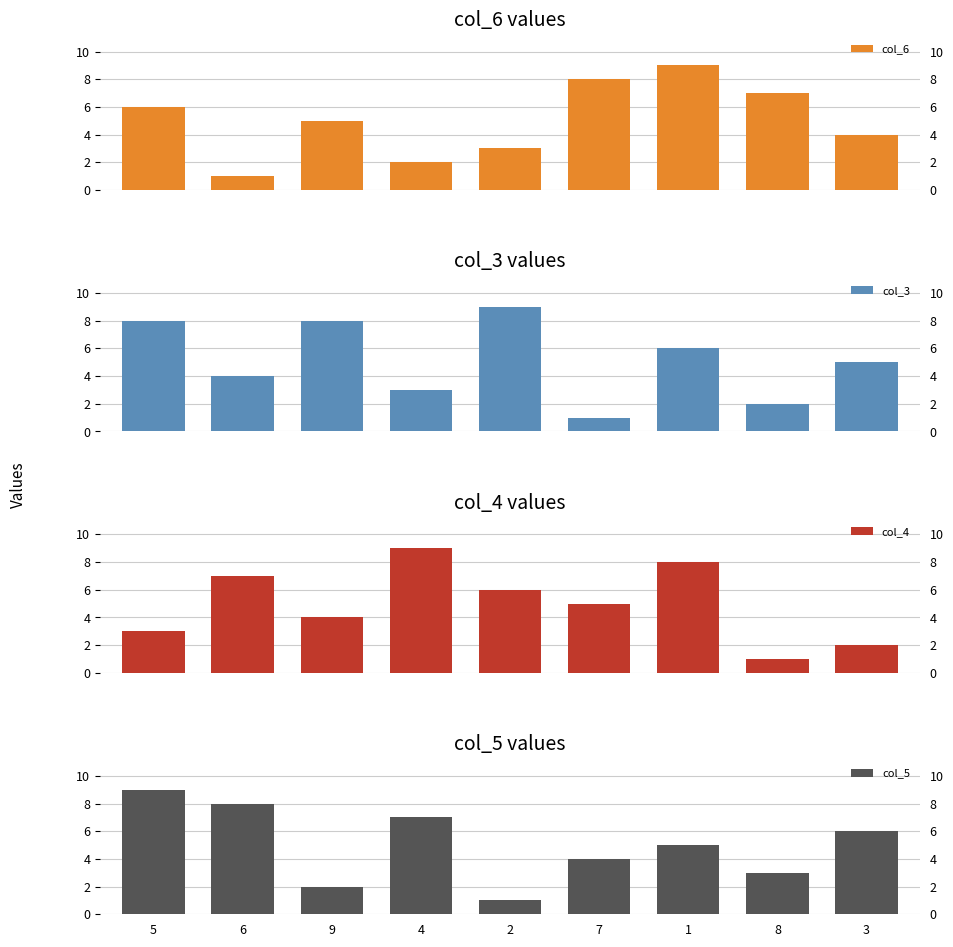

Which series changed the most between 5 and 1?

col_4